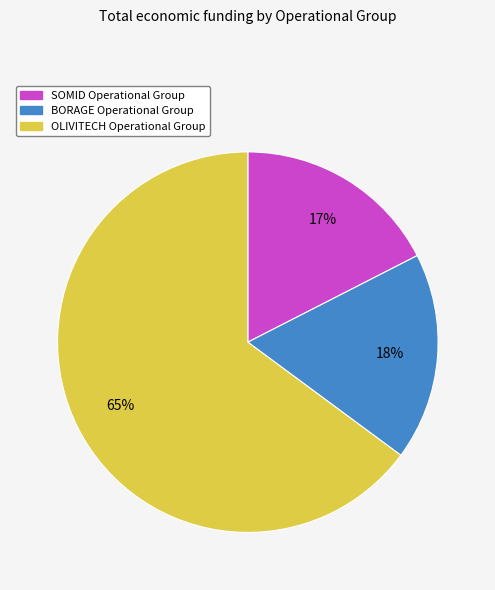

What is the largest slice in the pie chart?

OLIVITECH Operational Group